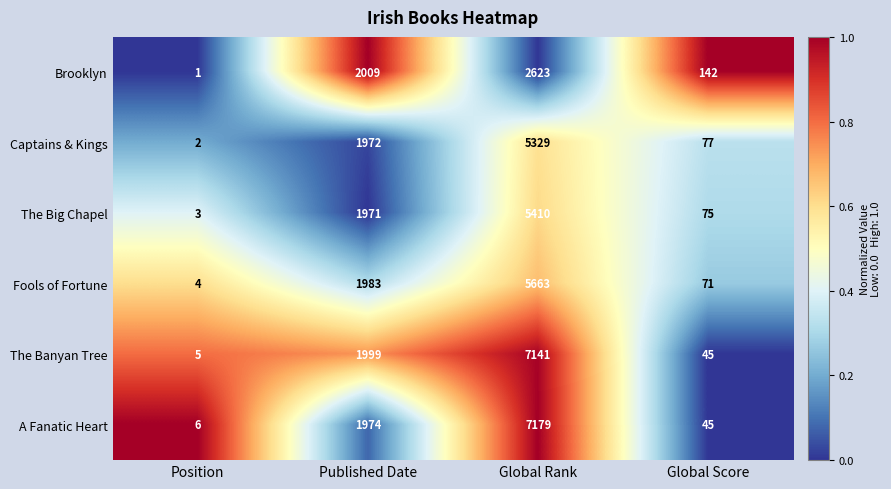

Rank the series by their maximum value, from highest to lowest.

A Fanatic Heart, The Banyan Tree, Fools of Fortune, The Big Chapel, Captains & Kings, Brooklyn